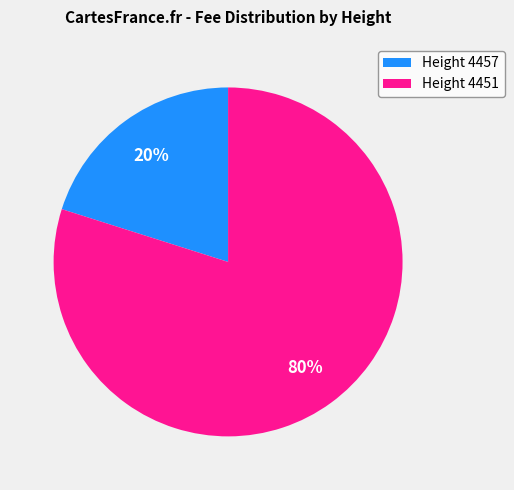

How many segments does this pie chart have?

2